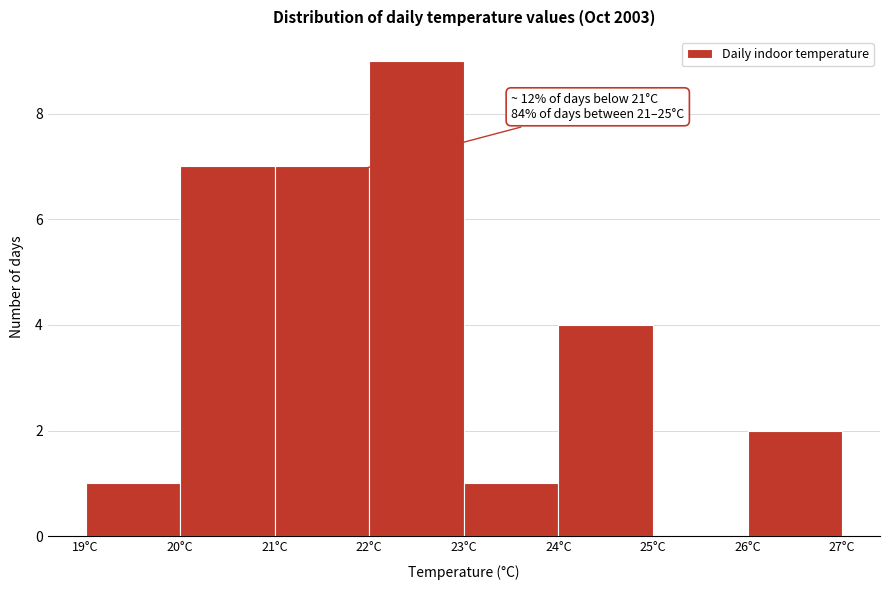

Over which range of the x-axis is the bar tallest?

22 to 23